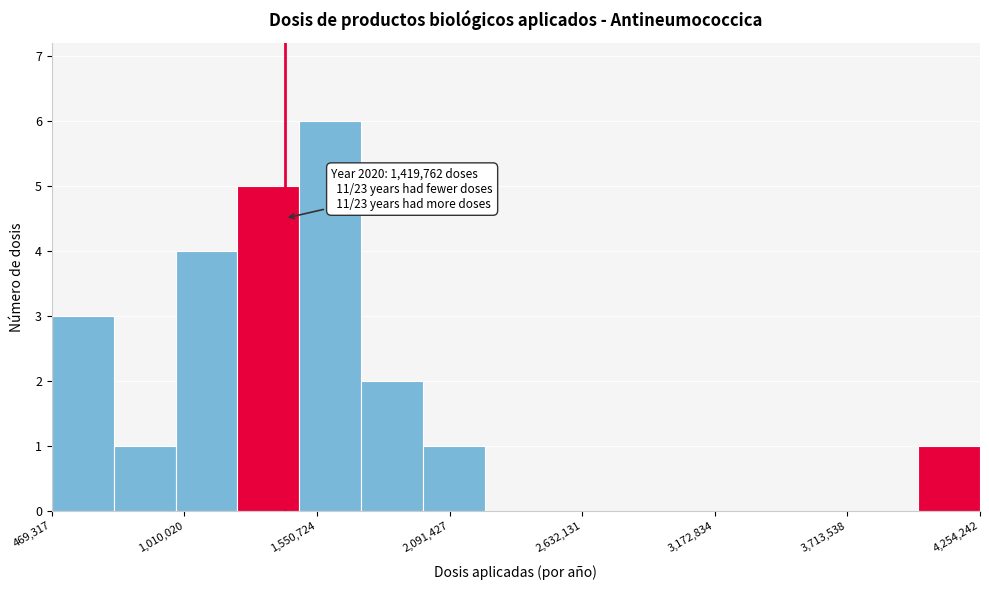

Read against the x-axis, roughly where is the centre of the tallest bar?

1600000